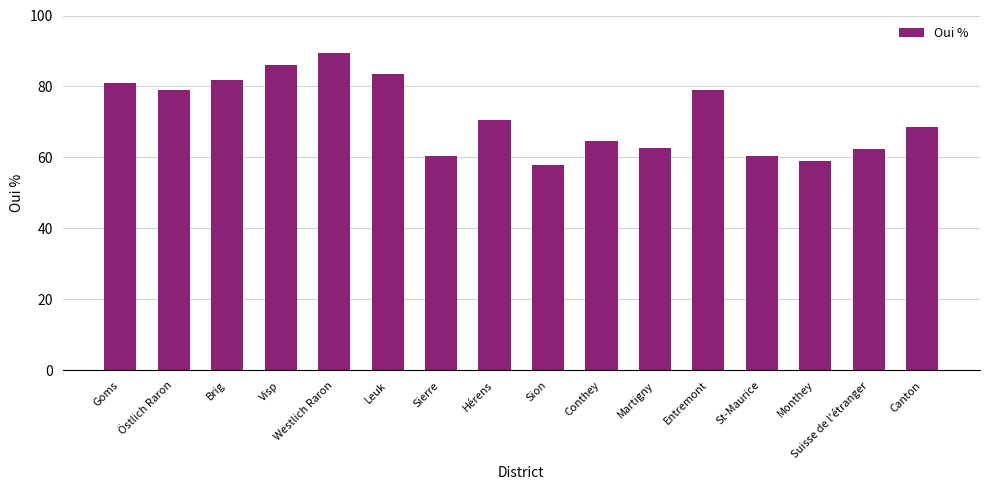

How many data points are above 70?

8